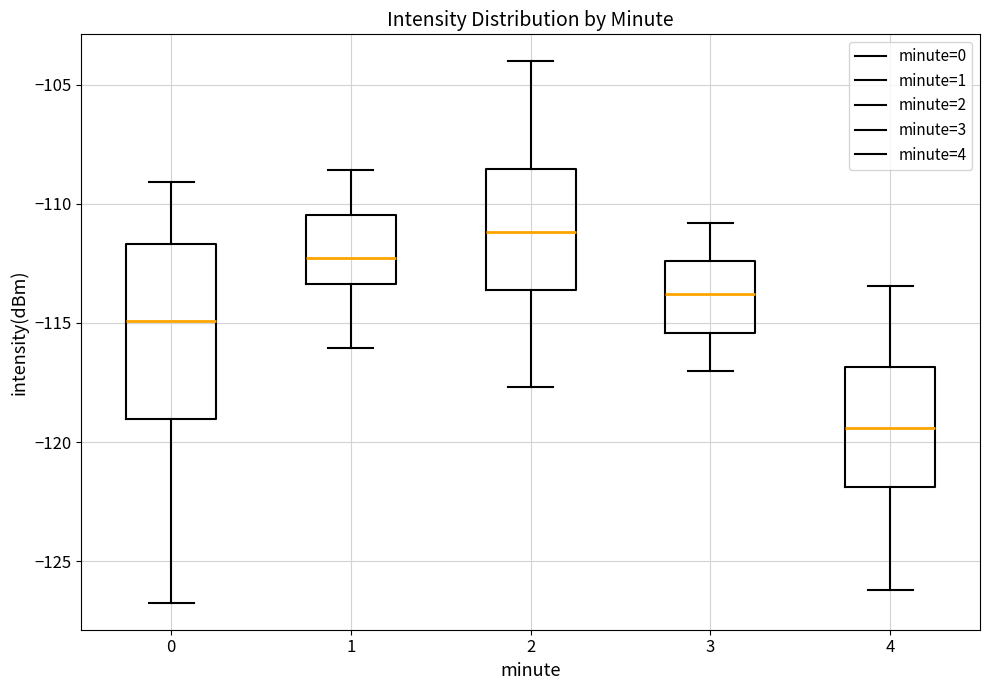

Where does the median line of the box at x = 3 sit on the y-axis? The values are not printed on the chart, so give them approximately, as read against the axis.

-114.0